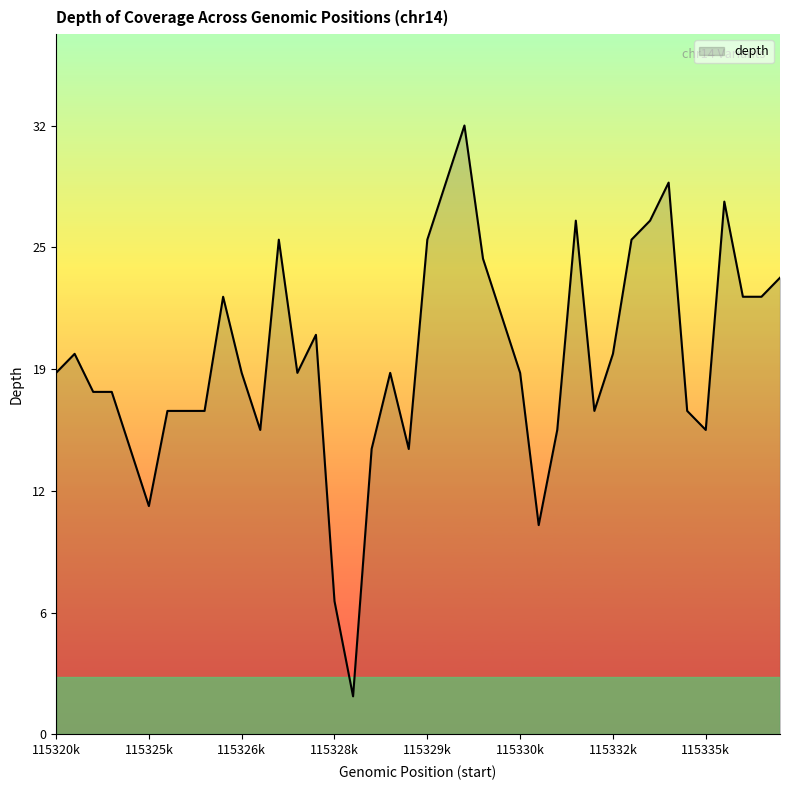

What is the sum of all values?

792